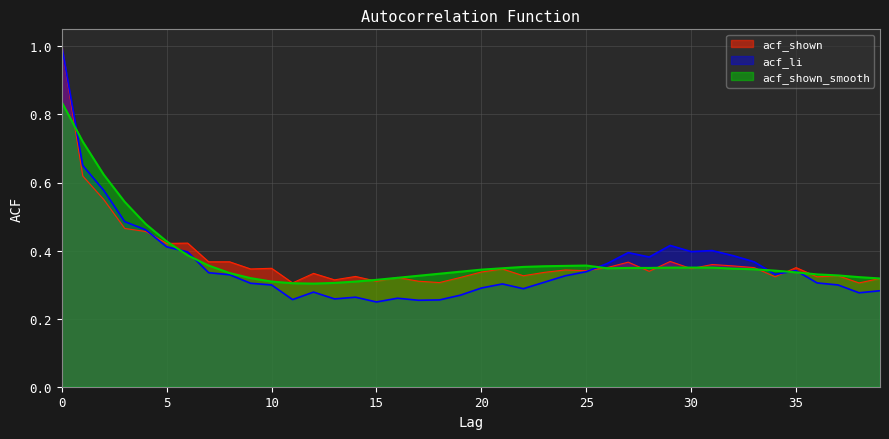

Rank the series by their maximum value, from lowest to highest.

acf_shown_smooth, acf_li, acf_shown